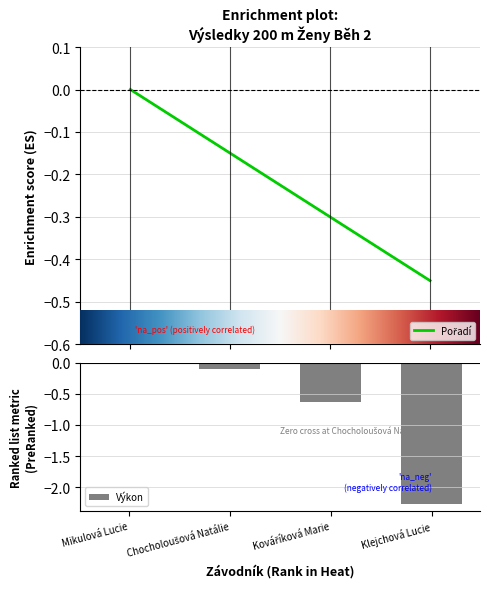

What is the spread (max minus min) of values at Chocholoušová Natálie?

0.1